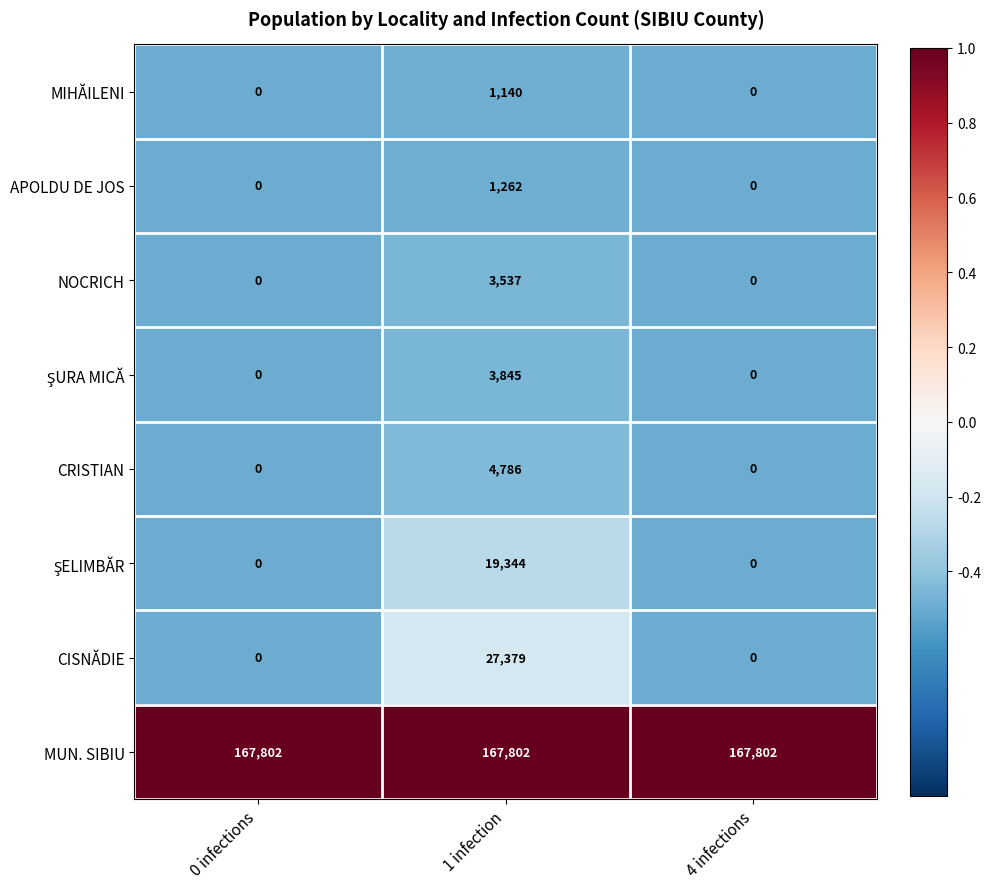

Which series has the widest spread of values?

CISNĂDIE